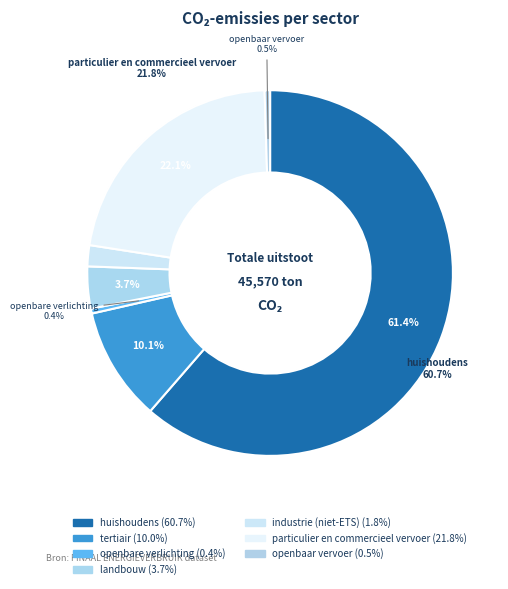

Which slice is the largest?

huishoudens